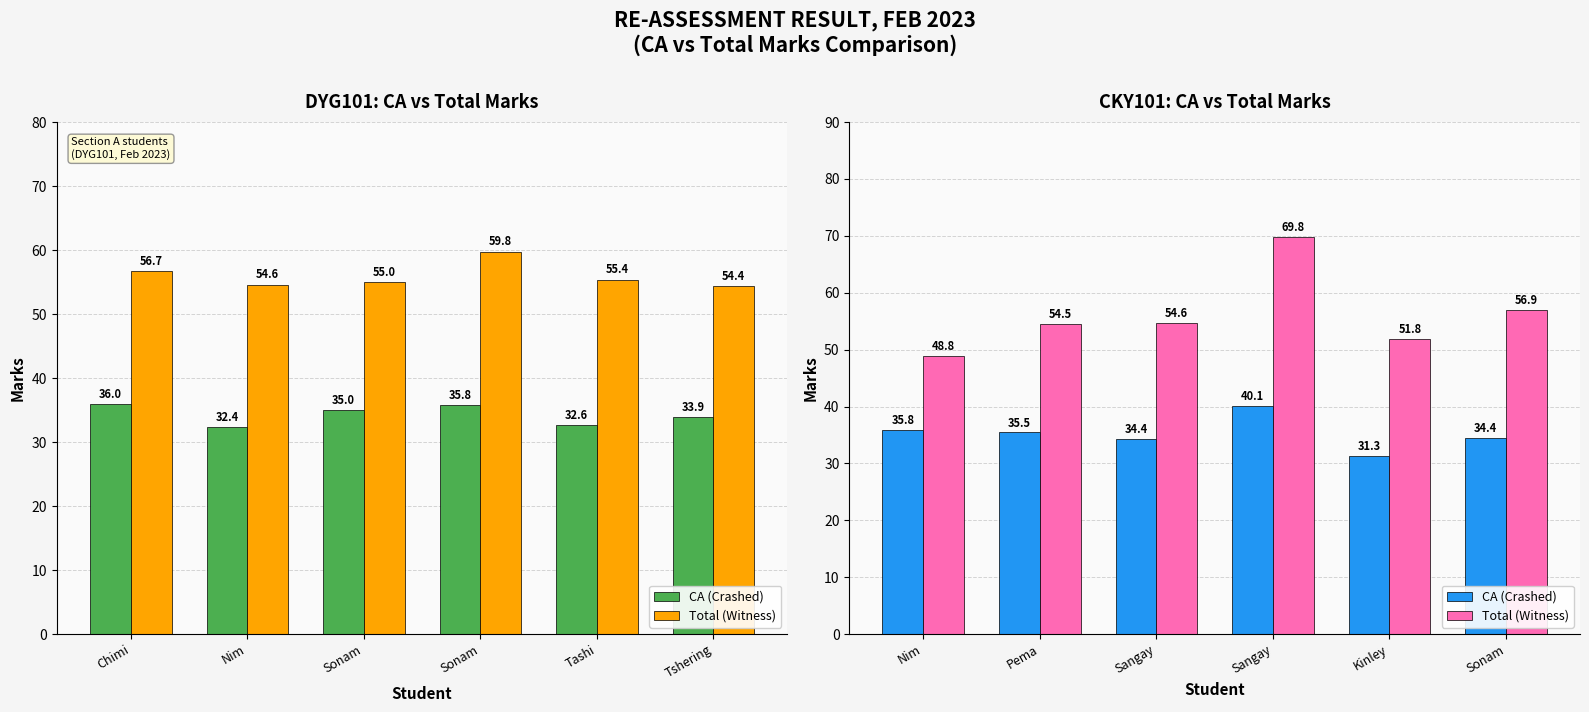

What is the label of the 1st bar from the right?

Sonam